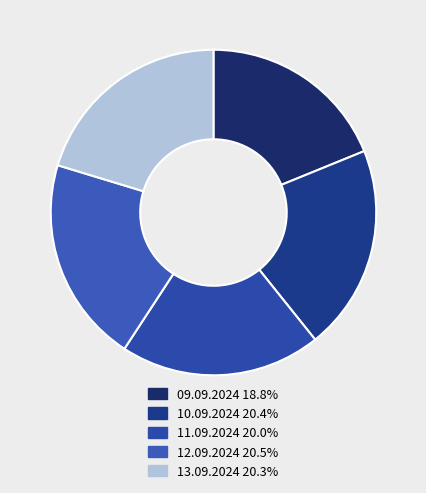

What is the ratio of the value at 13.09.2024 to the value at 10.09.2024?

1.0